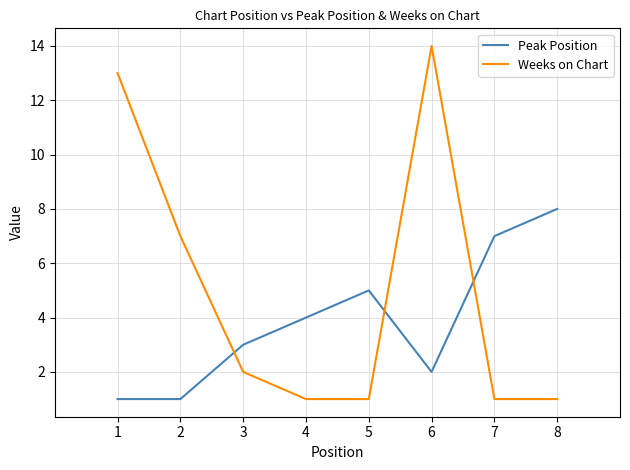

How many lines are shown in the chart?

2